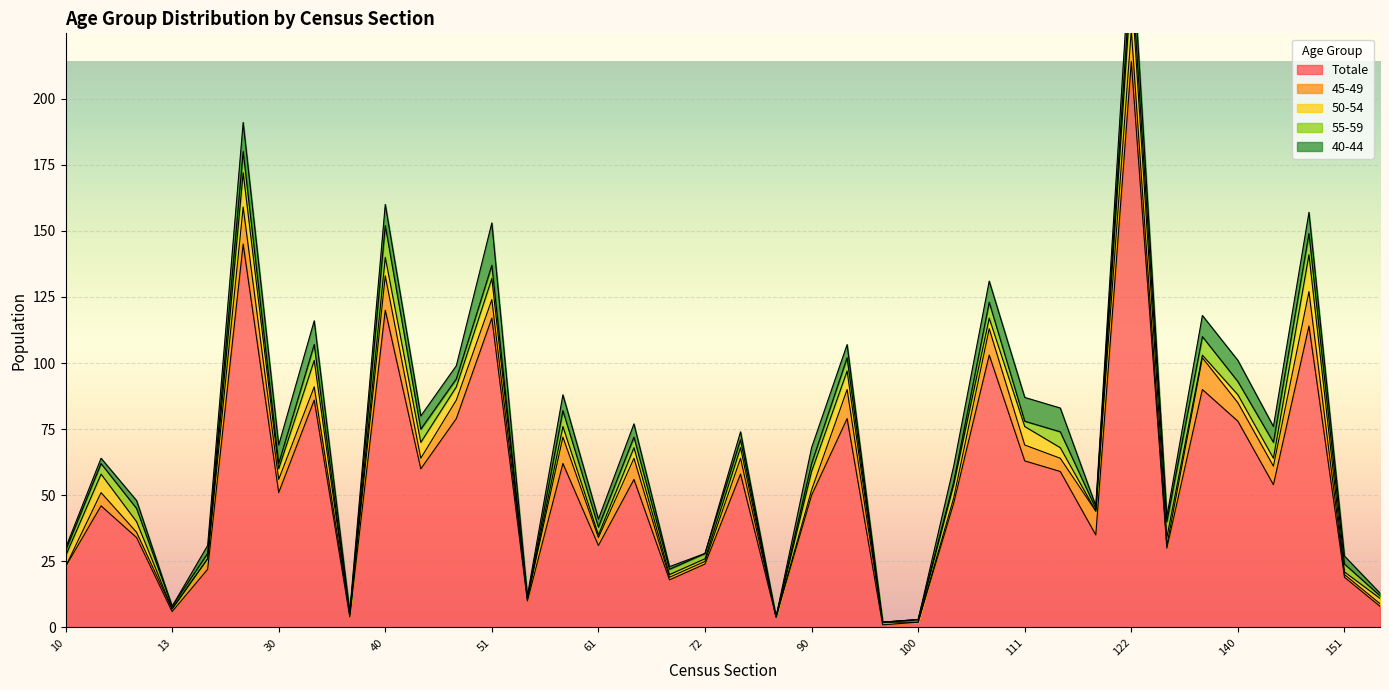

True or false: Totale and 50-54 intersect in this chart.

False